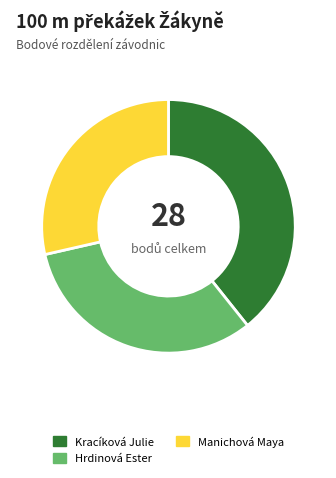

Is it true that Kracíková Julie is 39% of the pie?

True